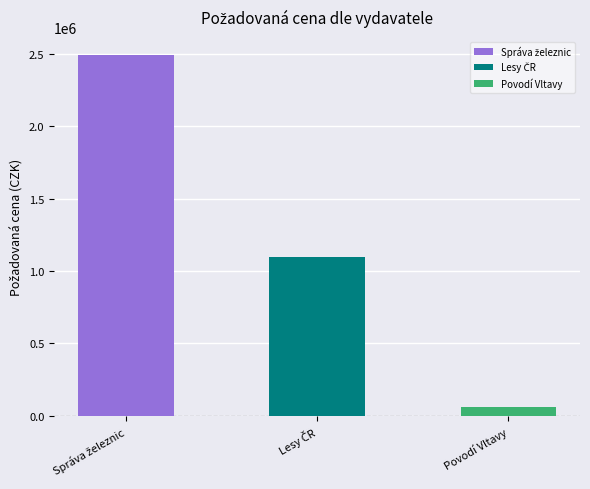

True or false: the data shows 61043 at Povodí Vltavy.

True